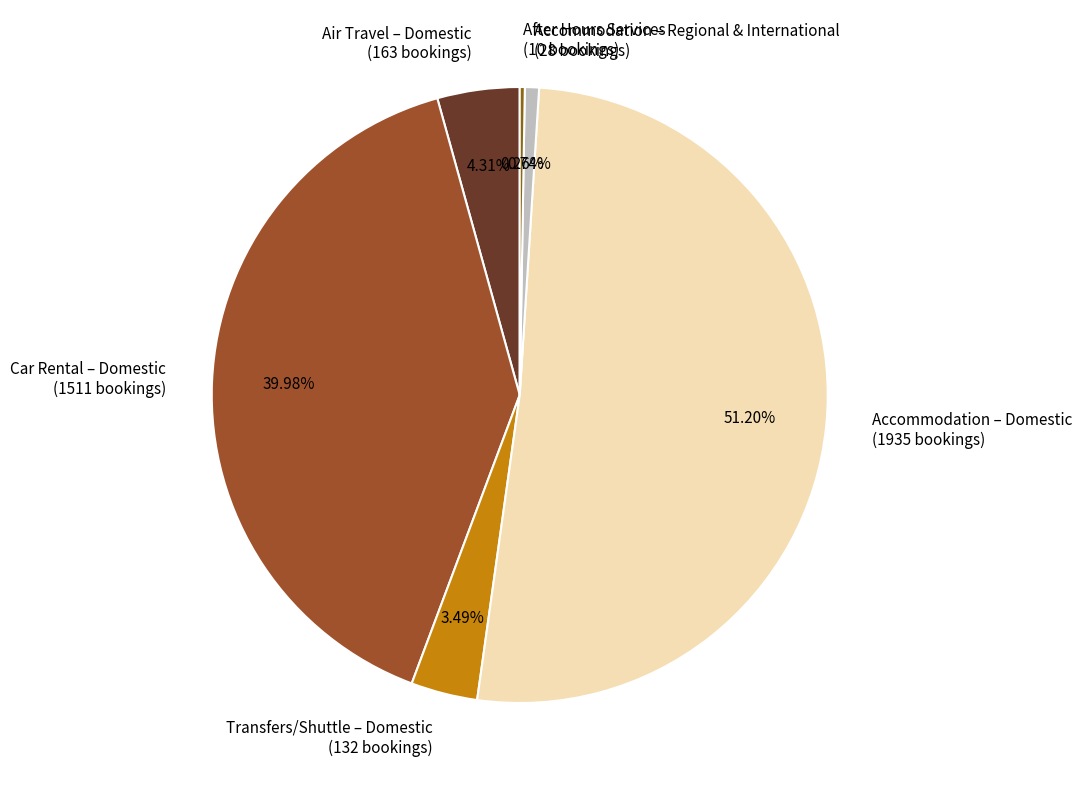

Which has a higher value, Accommodation – Regional & International (28 bookings) or Transfers/Shuttle – Domestic (132 bookings)?

Transfers/Shuttle – Domestic (132 bookings)